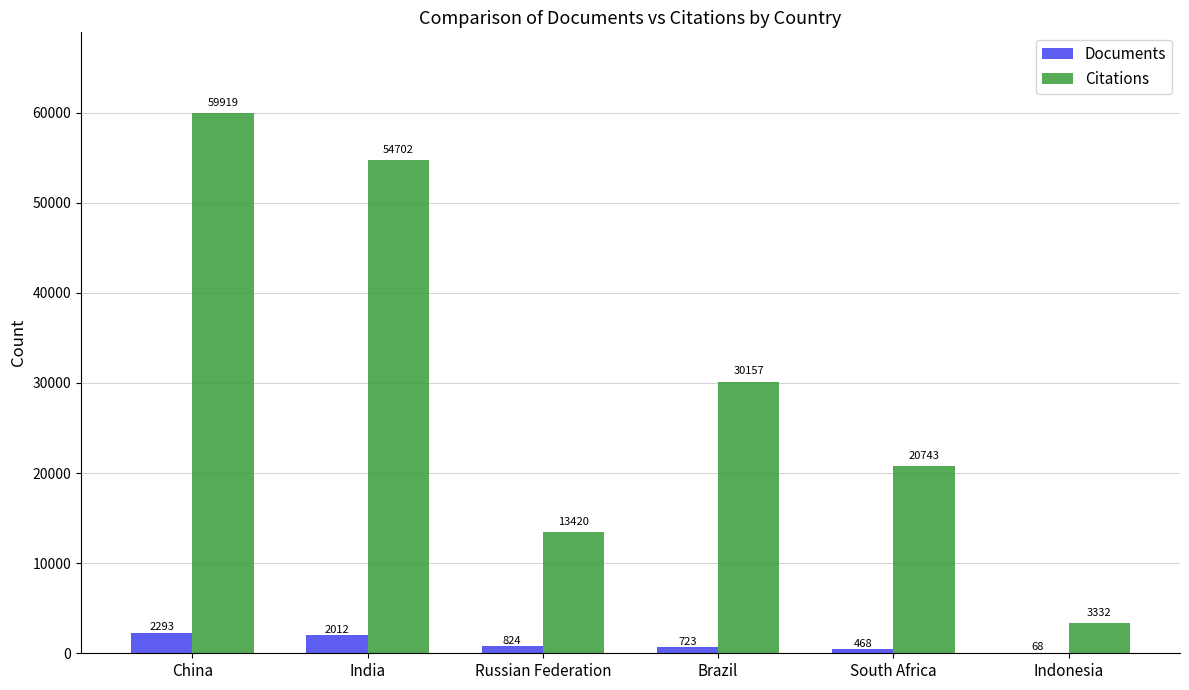

Which series changed the most between China and South Africa?

Citations